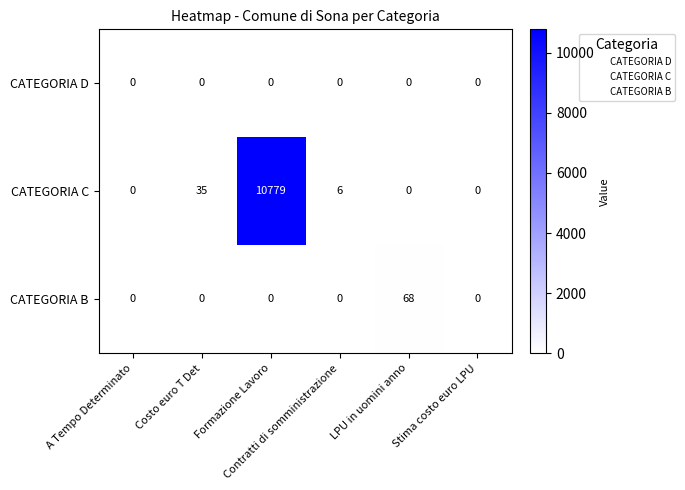

Count the number of data series in this chart.

3